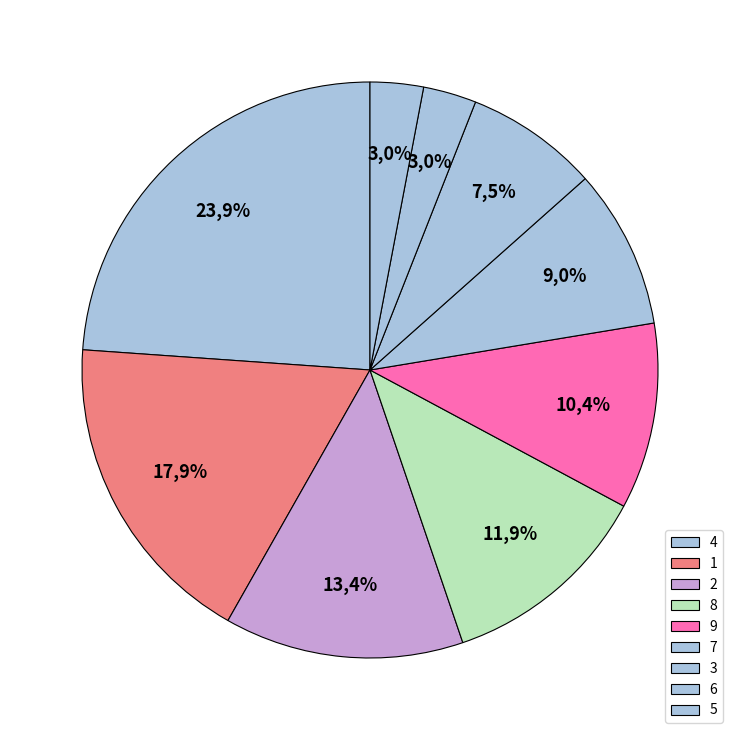

Does 3 account for over 50% of the chart?

No